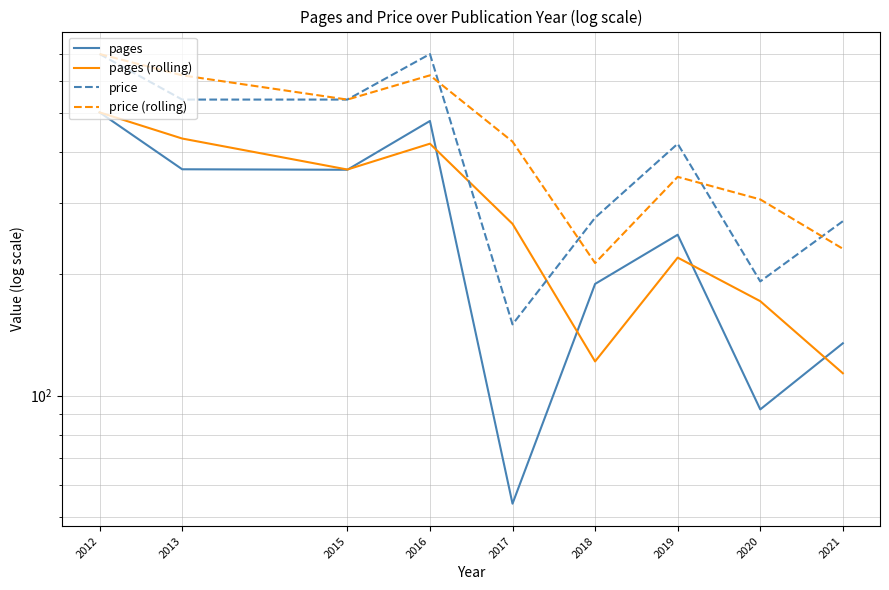

Which series has the largest total across all categories?

price (rolling)